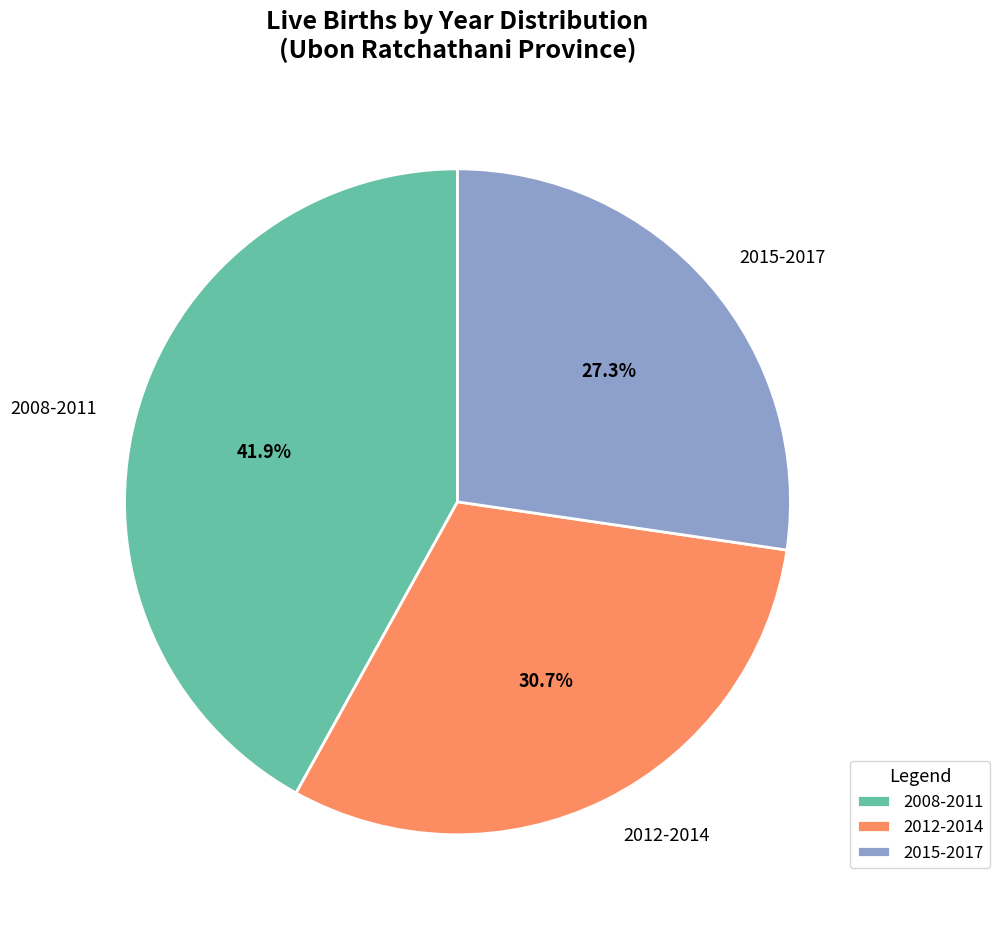

What is the smallest slice in the pie chart?

2015-2017